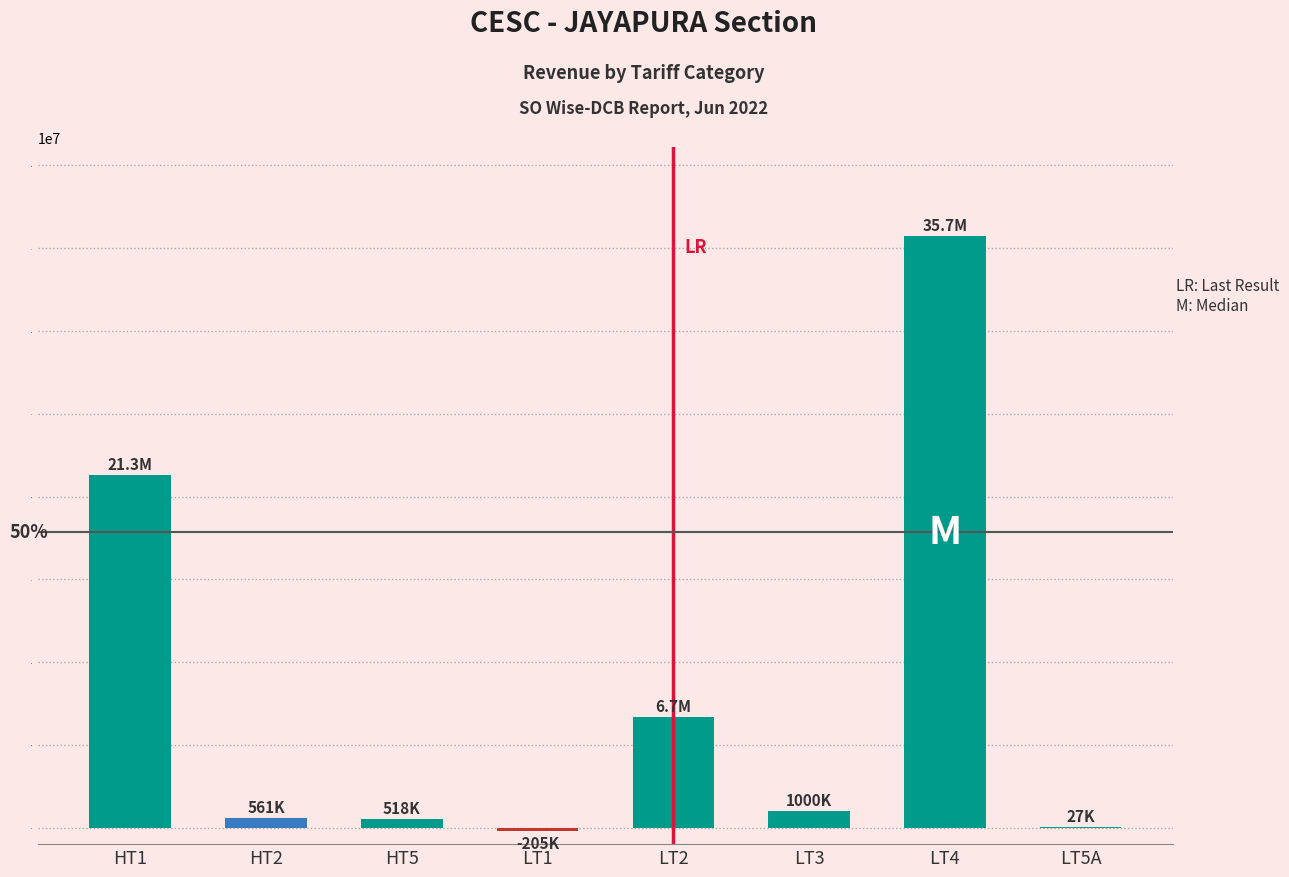

What is the sum of all values?

65574251.3